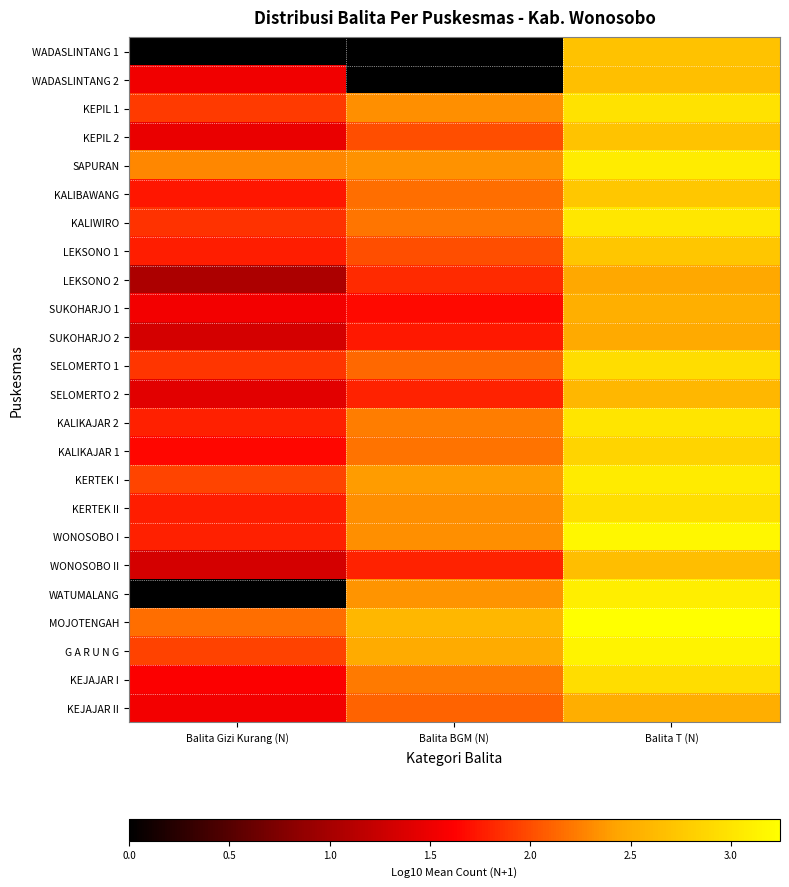

Reading right to left, list all the values displayed in this chart.

WADASLINTANG 1: Balita T (N)=2.7	Balita BGM (N)=0.0	Balita Gizi Kurang (N)=0.0
WADASLINTANG 2: Balita T (N)=2.7	Balita BGM (N)=0.0	Balita Gizi Kurang (N)=1.5
KEPIL 1: Balita T (N)=3.0	Balita BGM (N)=2.3	Balita Gizi Kurang (N)=1.9
KEPIL 2: Balita T (N)=2.7	Balita BGM (N)=2.0	Balita Gizi Kurang (N)=1.5
SAPURAN: Balita T (N)=3.1	Balita BGM (N)=2.3	Balita Gizi Kurang (N)=2.3
KALIBAWANG: Balita T (N)=2.7	Balita BGM (N)=2.2	Balita Gizi Kurang (N)=1.7
KALIWIRO: Balita T (N)=3.0	Balita BGM (N)=2.2	Balita Gizi Kurang (N)=1.9
LEKSONO 1: Balita T (N)=2.7	Balita BGM (N)=2.0	Balita Gizi Kurang (N)=1.8
LEKSONO 2: Balita T (N)=2.5	Balita BGM (N)=1.8	Balita Gizi Kurang (N)=1.0
SUKOHARJO 1: Balita T (N)=2.5	Balita BGM (N)=1.7	Balita Gizi Kurang (N)=1.5
SUKOHARJO 2: Balita T (N)=2.5	Balita BGM (N)=1.7	Balita Gizi Kurang (N)=1.3
SELOMERTO 1: Balita T (N)=2.9	Balita BGM (N)=2.1	Balita Gizi Kurang (N)=1.9
SELOMERTO 2: Balita T (N)=2.6	Balita BGM (N)=1.8	Balita Gizi Kurang (N)=1.4
KALIKAJAR 2: Balita T (N)=3.0	Balita BGM (N)=2.2	Balita Gizi Kurang (N)=1.8
KALIKAJAR 1: Balita T (N)=2.9	Balita BGM (N)=2.2	Balita Gizi Kurang (N)=1.7
KERTEK I: Balita T (N)=3.1	Balita BGM (N)=2.4	Balita Gizi Kurang (N)=2.0
KERTEK II: Balita T (N)=3.0	Balita BGM (N)=2.3	Balita Gizi Kurang (N)=1.8
WONOSOBO I: Balita T (N)=3.2	Balita BGM (N)=2.3	Balita Gizi Kurang (N)=1.8
WONOSOBO II: Balita T (N)=2.7	Balita BGM (N)=1.8	Balita Gizi Kurang (N)=1.3
WATUMALANG: Balita T (N)=3.1	Balita BGM (N)=2.3	Balita Gizi Kurang (N)=0.0
MOJOTENGAH: Balita T (N)=3.2	Balita BGM (N)=2.6	Balita Gizi Kurang (N)=2.2
G A R U N G: Balita T (N)=3.1	Balita BGM (N)=2.5	Balita Gizi Kurang (N)=1.9
KEJAJAR I: Balita T (N)=2.9	Balita BGM (N)=2.2	Balita Gizi Kurang (N)=1.6
KEJAJAR II: Balita T (N)=2.5	Balita BGM (N)=2.1	Balita Gizi Kurang (N)=1.5